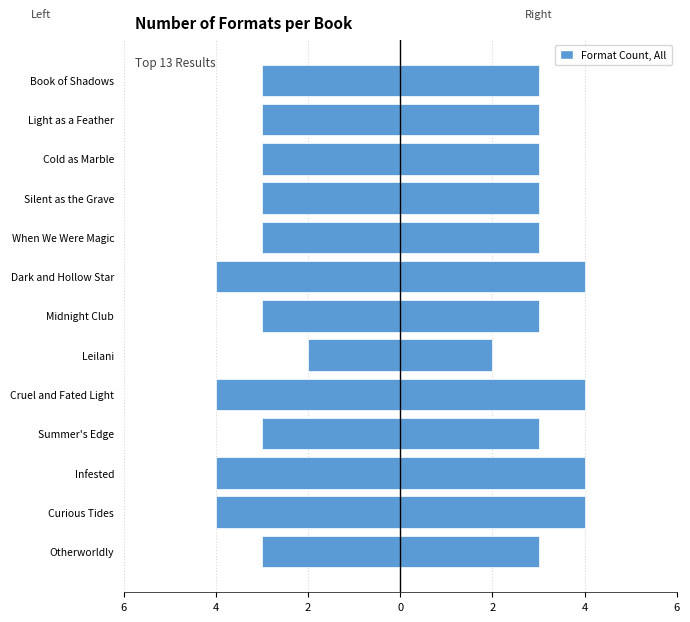

How many bars are there in total?

26